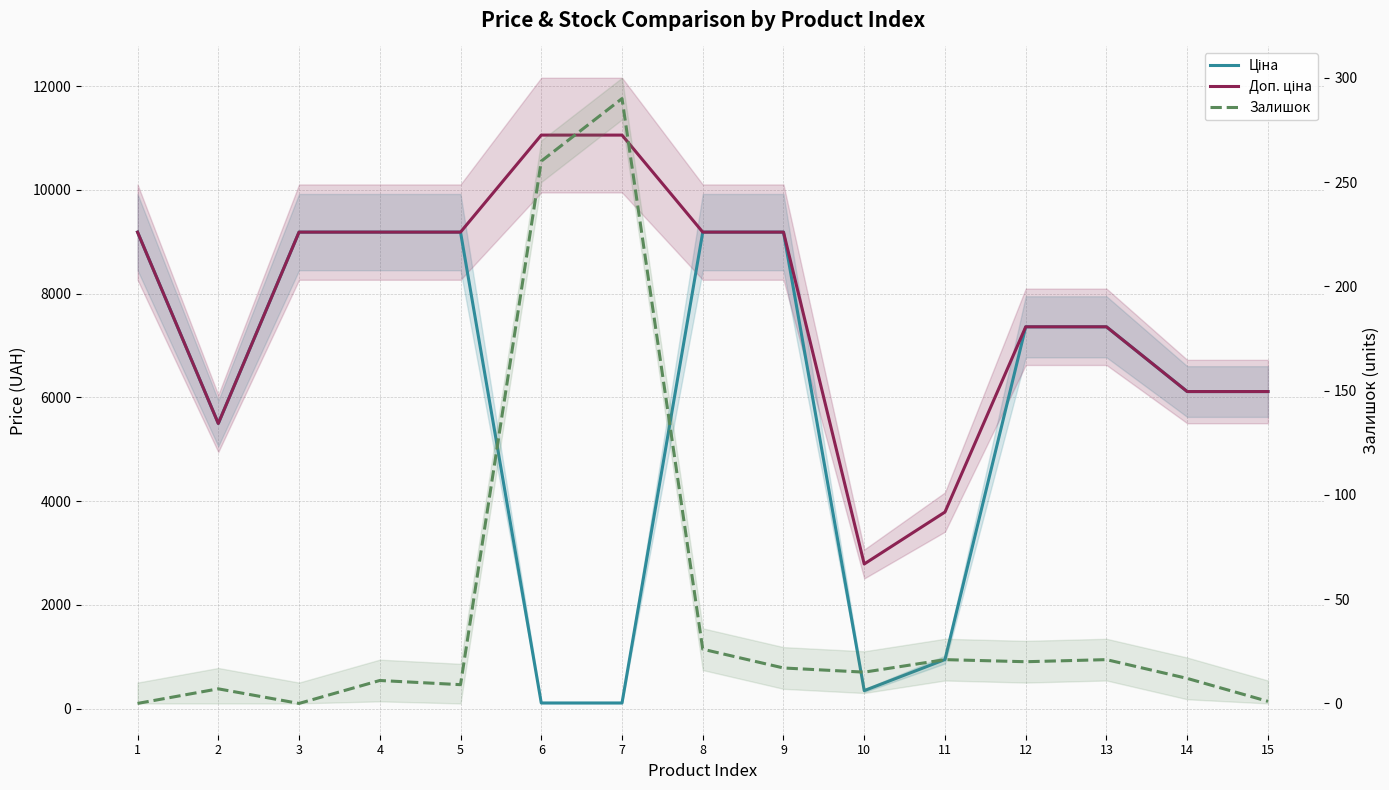

What are all the series names shown in the legend?

Ціна, Доп. ціна, Залишок